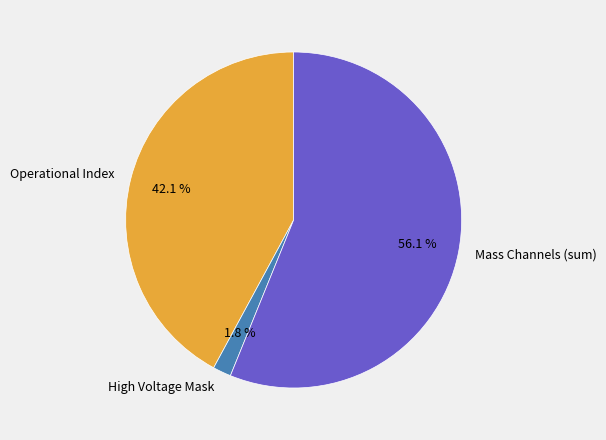

What is the smallest slice in the pie chart?

High Voltage Mask